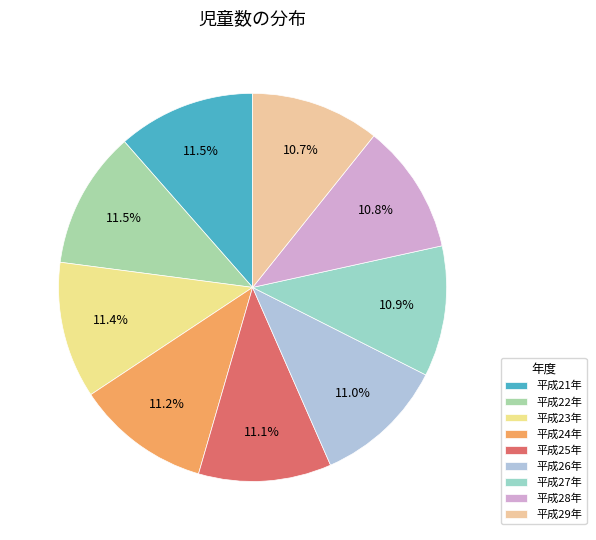

Is 平成25年 the majority of the pie?

No